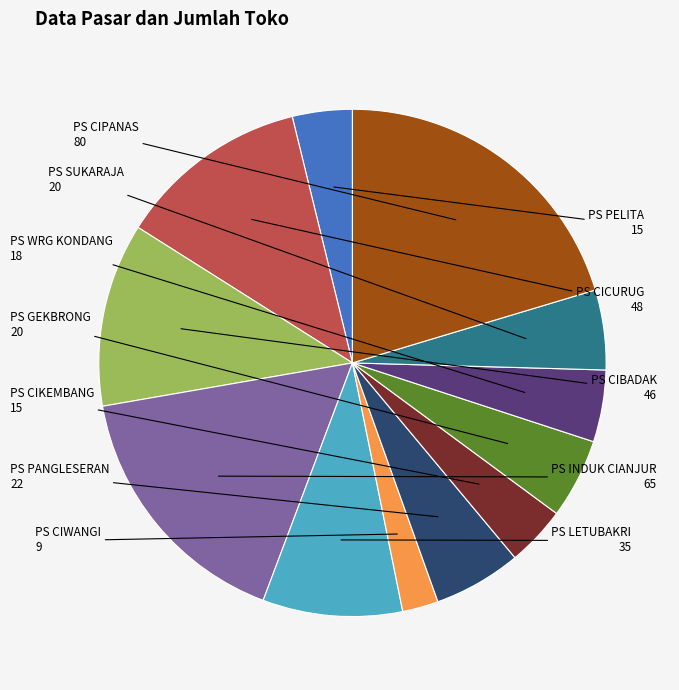

Is there any slice that represents more than half of the pie?

No